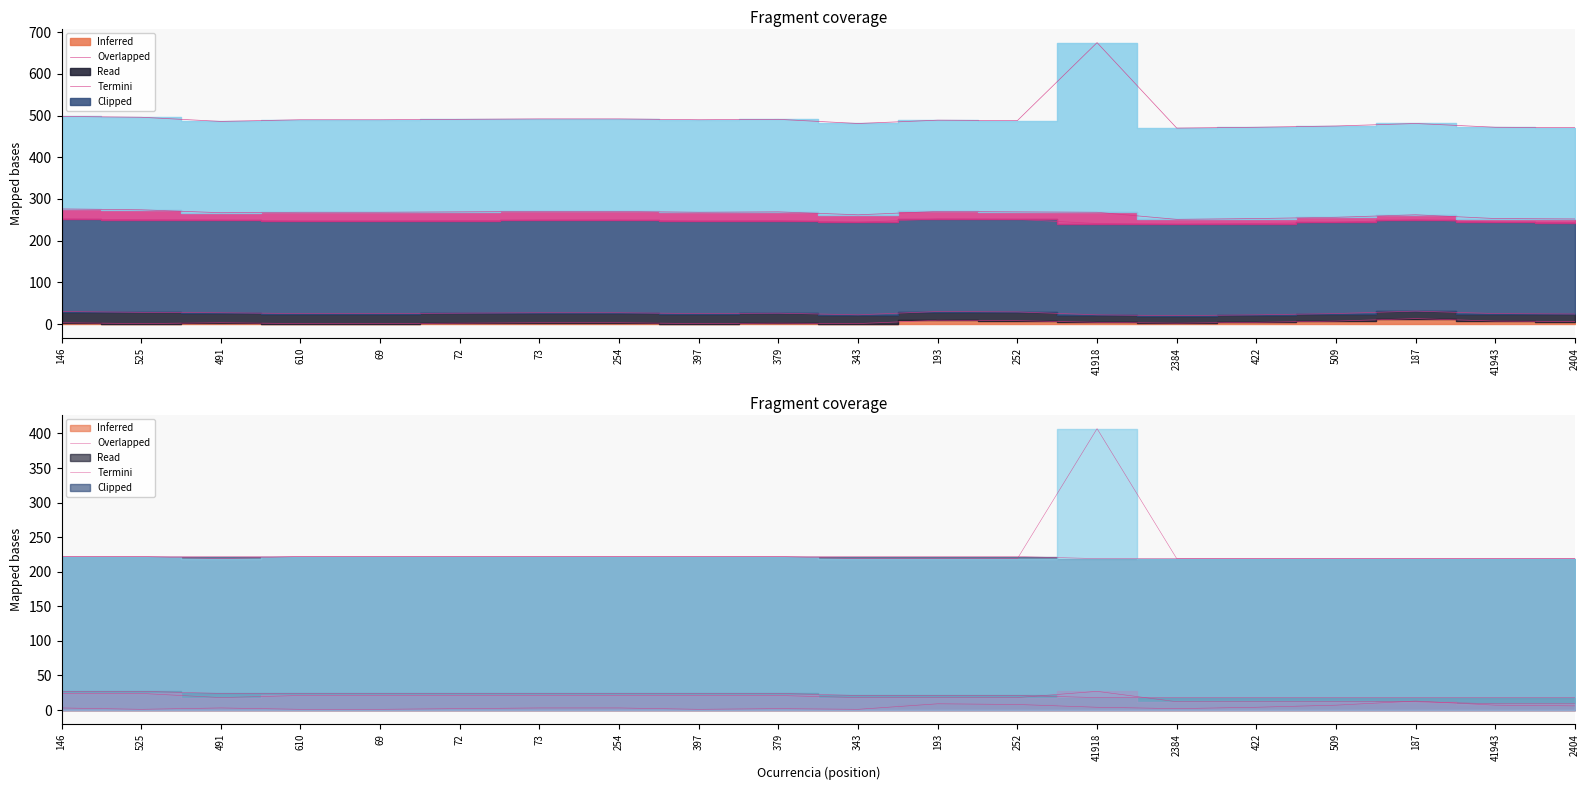

What value does the Codigo_pref series have at 379, to the nearest 10?

220